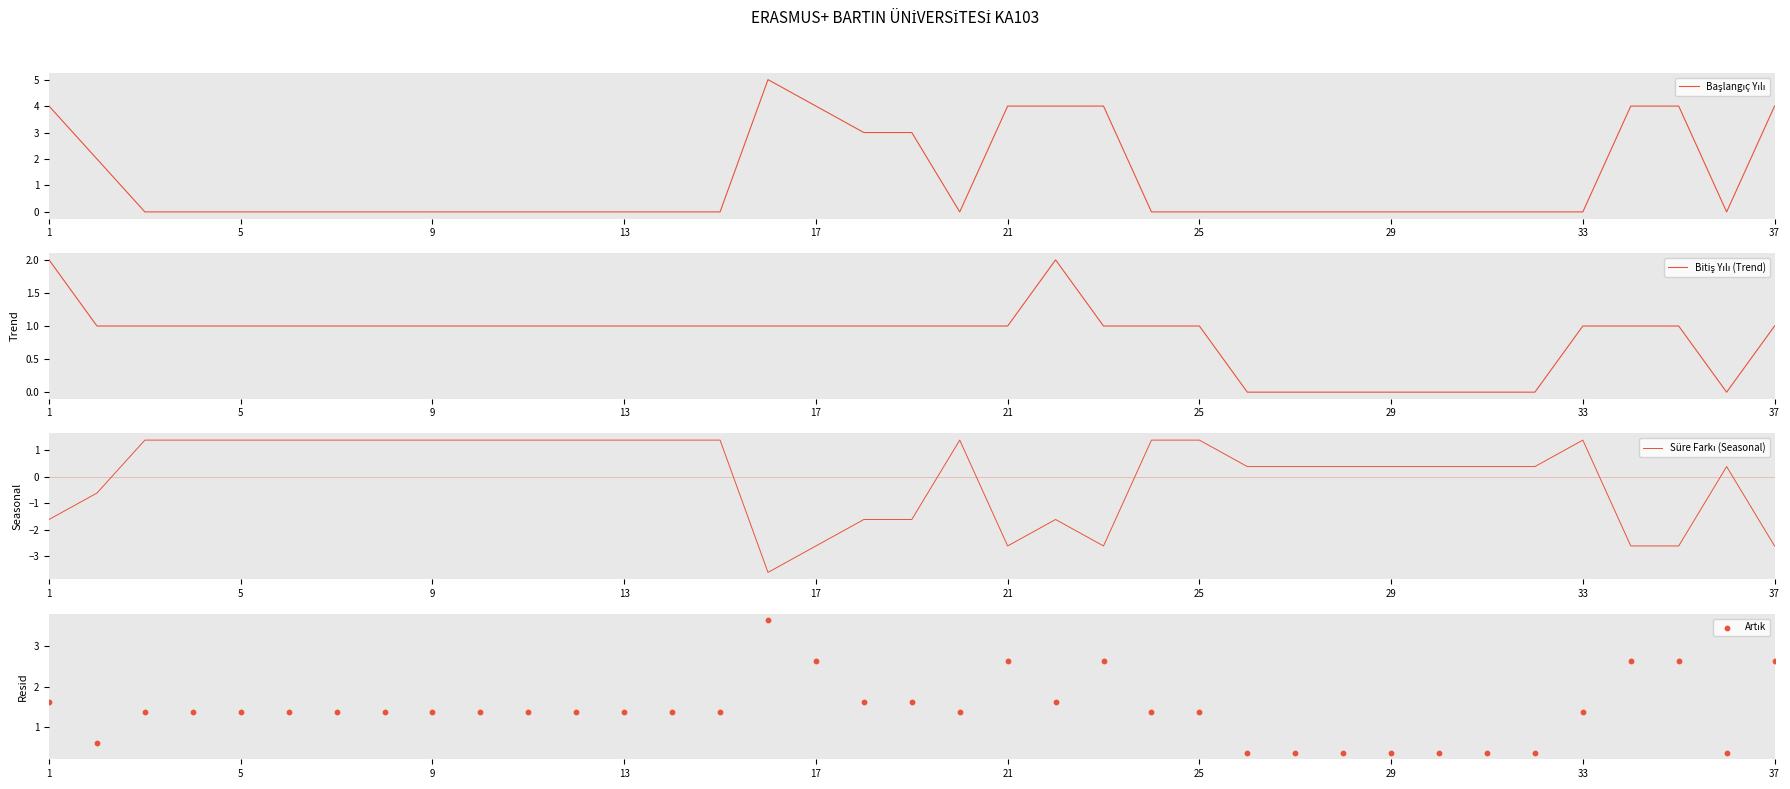

At how many categories does at least one series exceed 4?

1